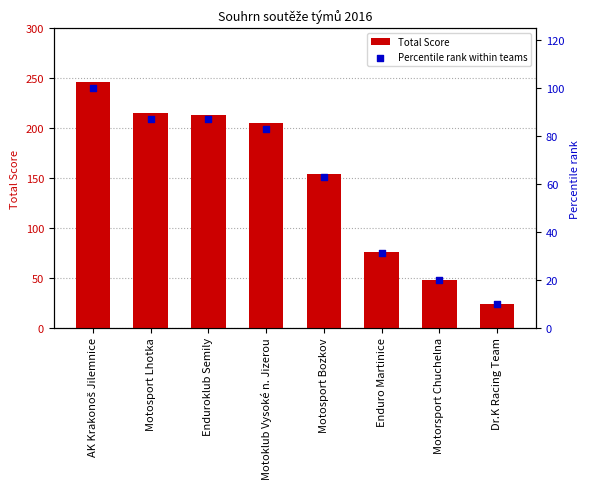

Which series has the widest spread of Y values?

Total Score